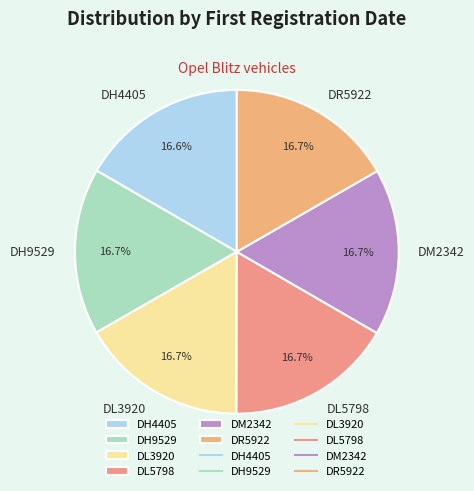

How much of the chart is everything except DL3920?

83.3%